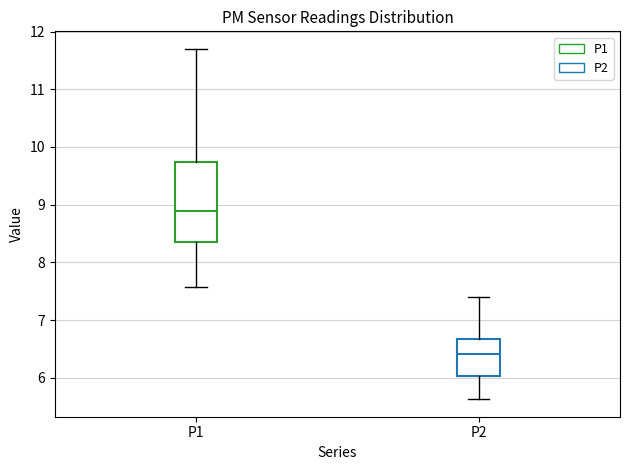

Which box is the tallest, from its lower edge to its upper edge?

P1